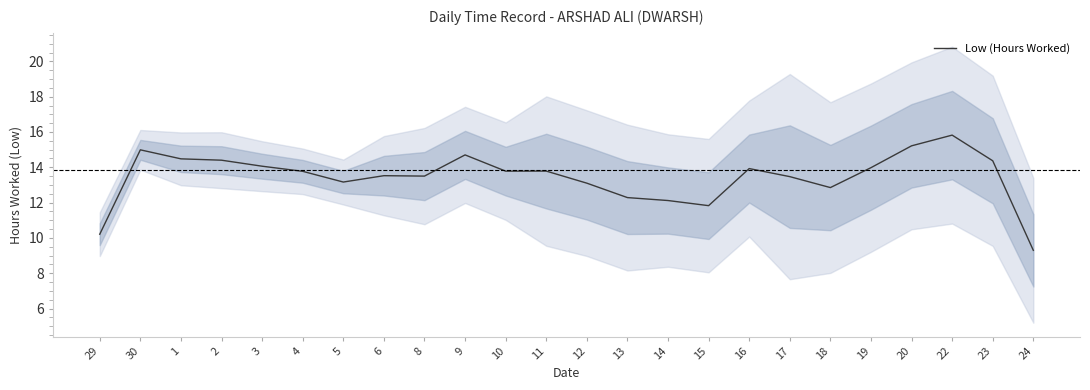

What is the change in value from 9 to 16?

-0.8